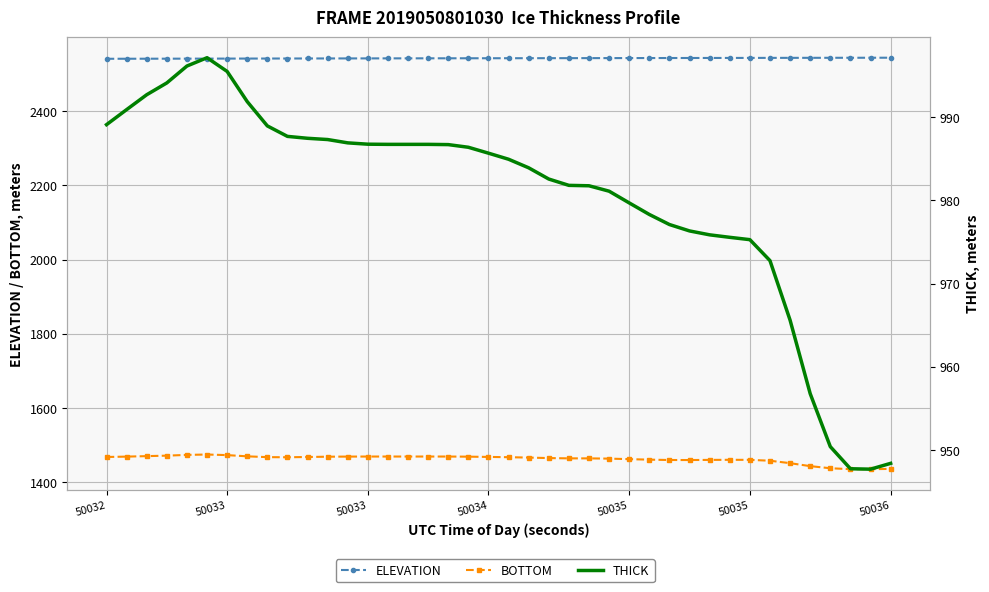

Does the chart have visible grid lines?

Yes